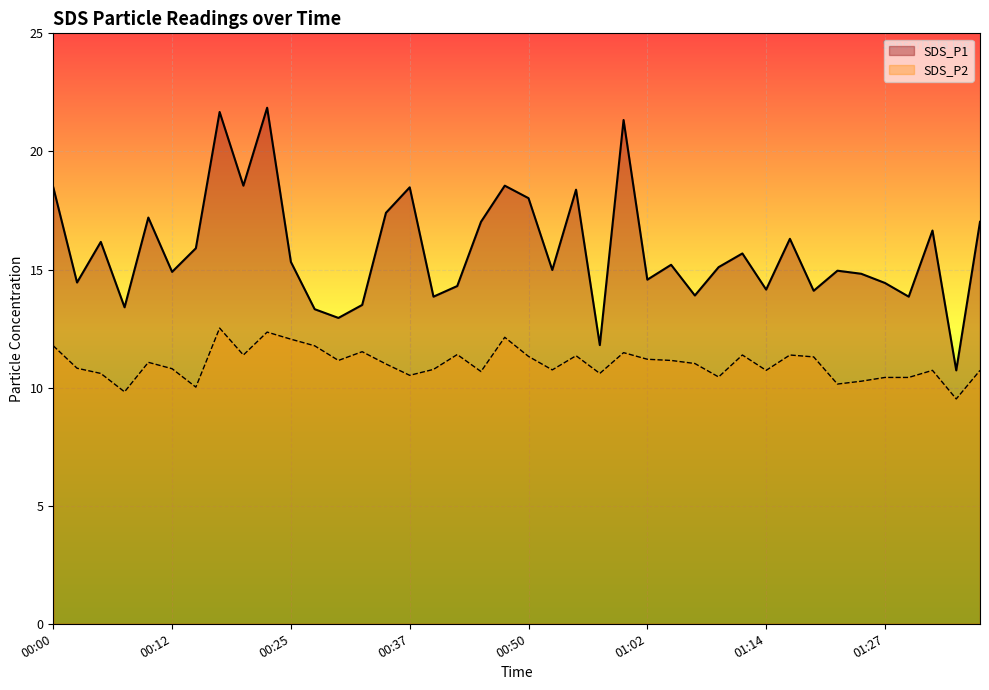

Reading left to right, list all the values displayed in this chart.

SDS_P1: 18.5	14.4	16.2	13.4	17.2	14.9	15.9	21.7	18.6	21.9	15.3	13.3	12.9	13.5	17.4	18.5	13.8	14.3	17.0	18.6	18.0	15.0	18.4	11.8	21.3	14.6	15.2	13.9	15.1	15.7	14.2	16.3	14.1	14.9	14.8	14.4	13.8	16.6	10.7	17.0
SDS_P2: 11.8	10.8	10.6	9.8	11.1	10.8	10.0	12.5	11.4	12.3	12.1	11.8	11.2	11.5	11.0	10.5	10.8	11.4	10.7	12.1	11.3	10.8	11.3	10.6	11.5	11.2	11.2	11.0	10.4	11.4	10.7	11.4	11.3	10.2	10.3	10.4	10.4	10.7	9.5	10.7